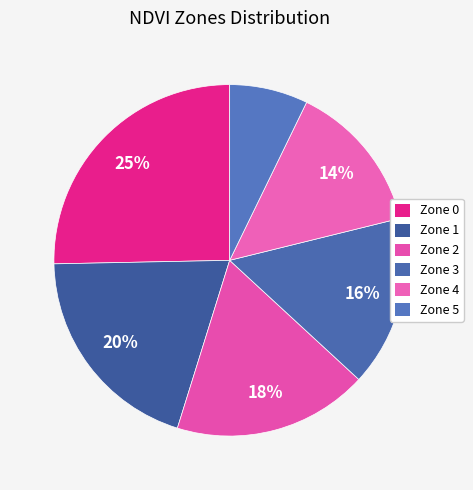

How many slices are in this pie chart?

6